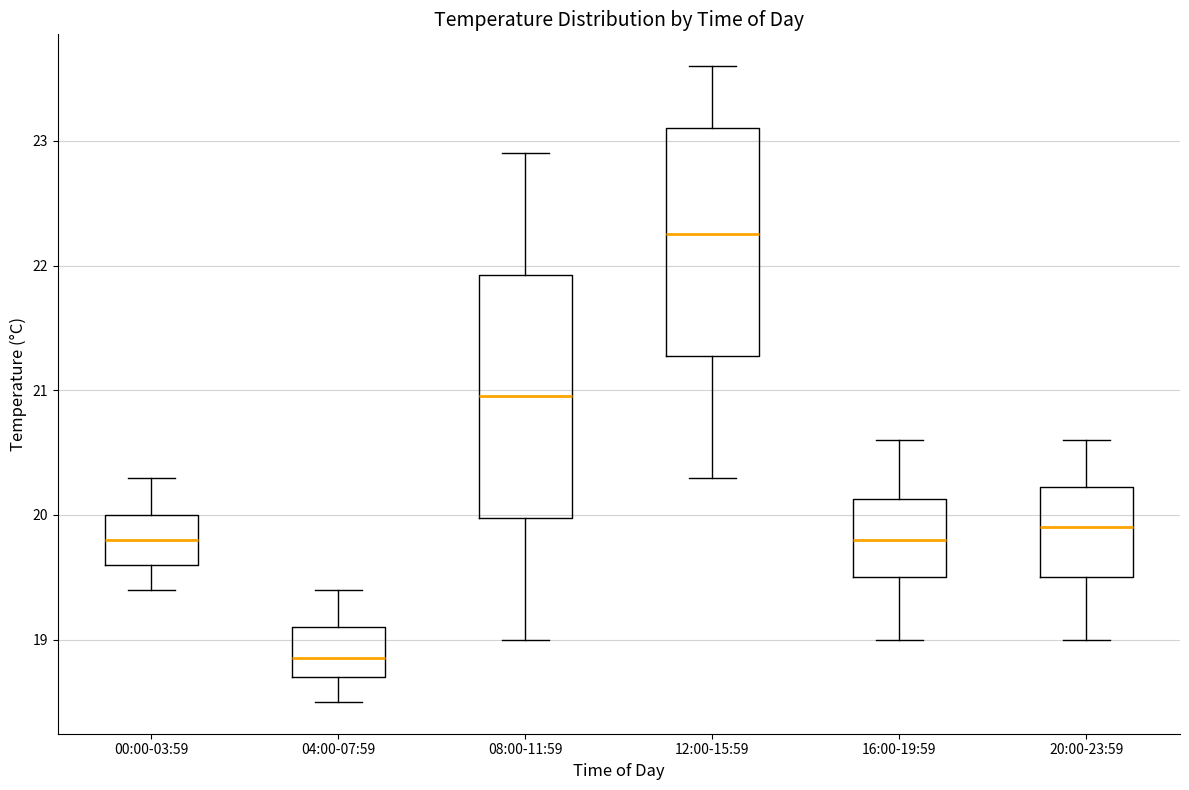

Which box has the lowest median line?

04:00-07:59